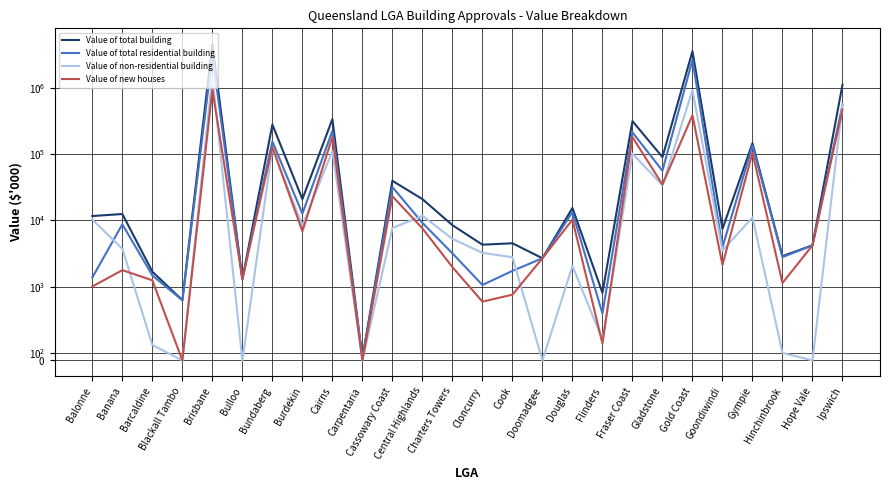

The value of Value of non-residential building at Carpentaria is 440988.9. True or false?

False